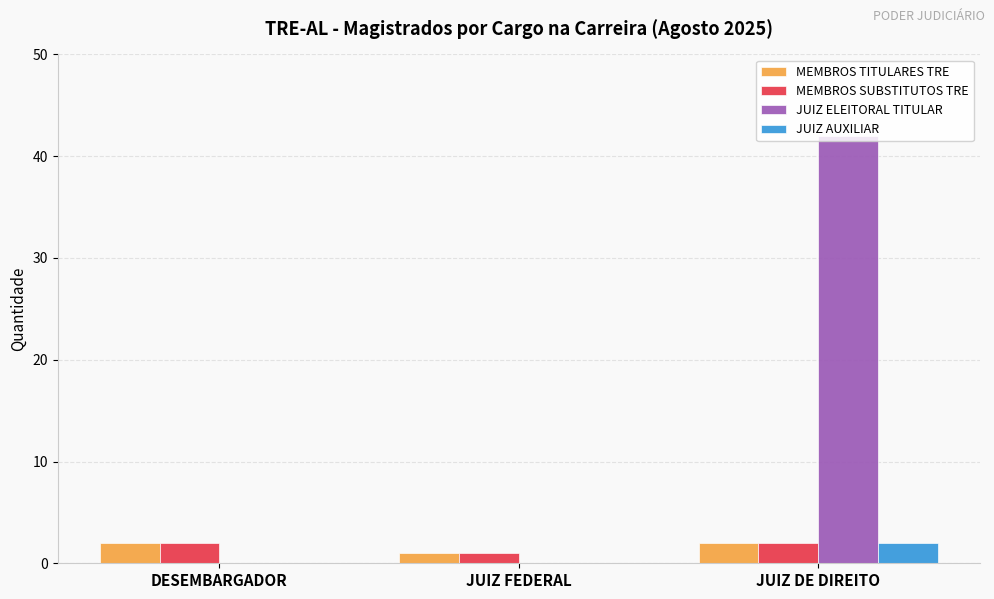

Between DESEMBARGADOR and JUIZ DE DIREITO, which series saw the biggest shift?

JUIZ ELEITORAL TITULAR